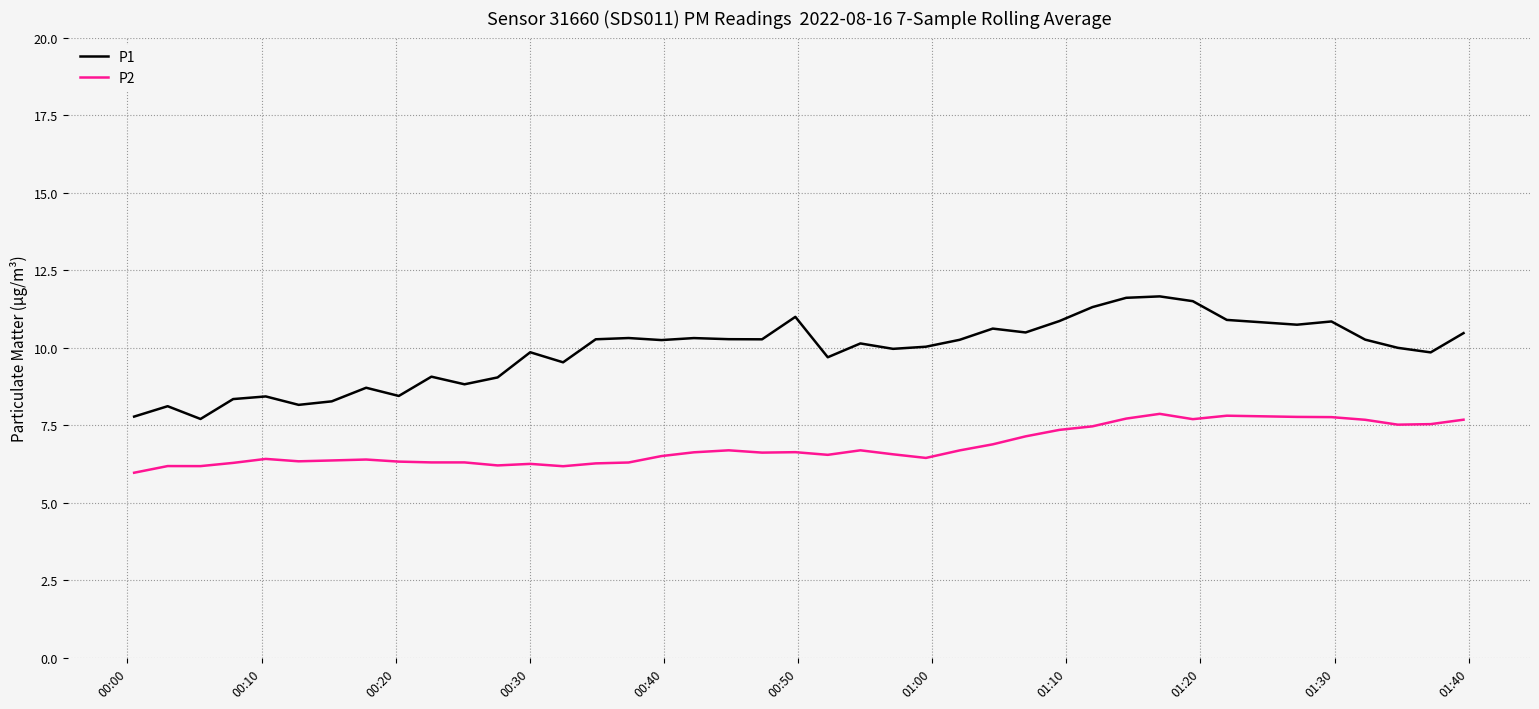

Which series has the largest range (max minus min)?

P1